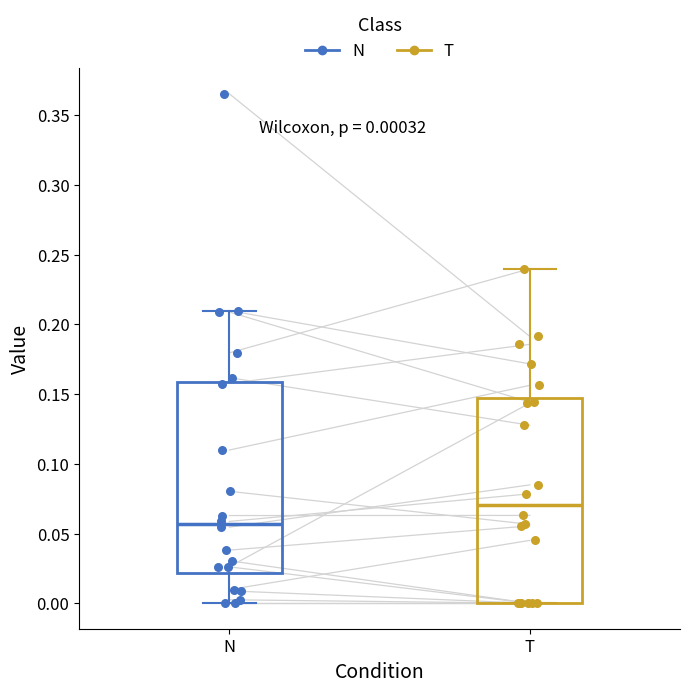

Which box's median line is the lowest?

N